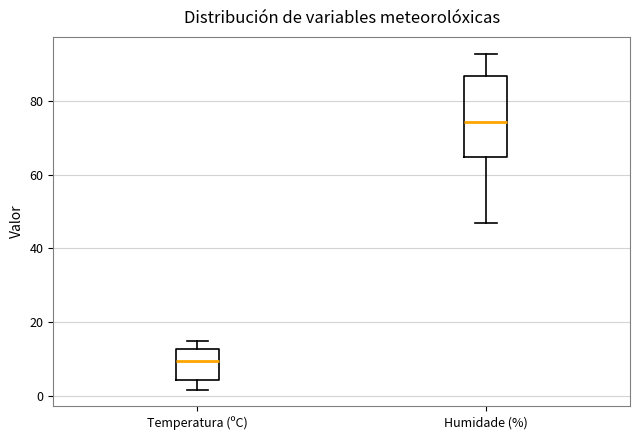

Where is the upper edge of the box for Temperatura (ºC) on the y-axis? The values are not printed on the chart, so give them approximately, as read against the axis.

12